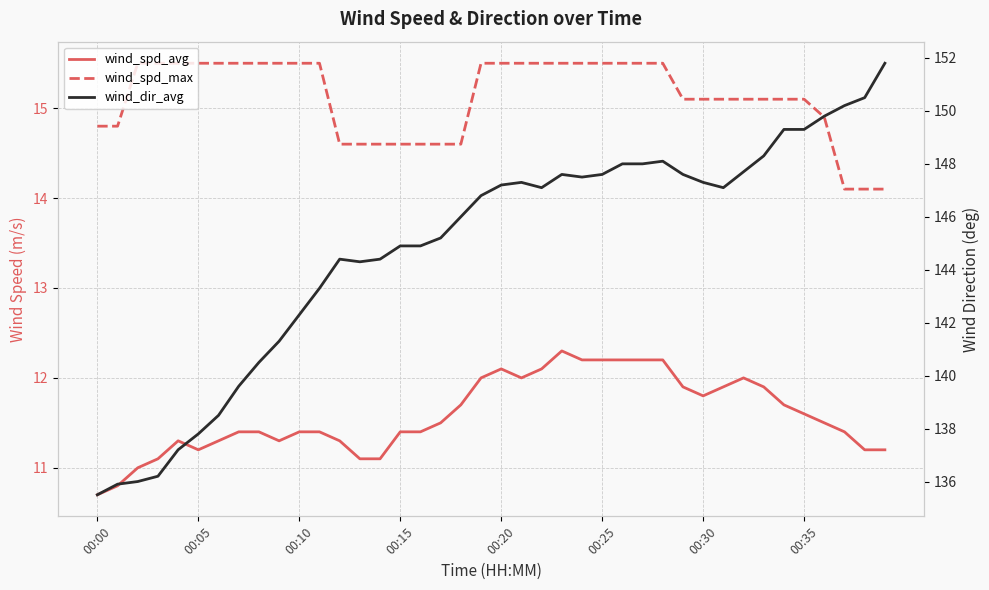

What is the highest value of the wind_spd_avg series?

12.3